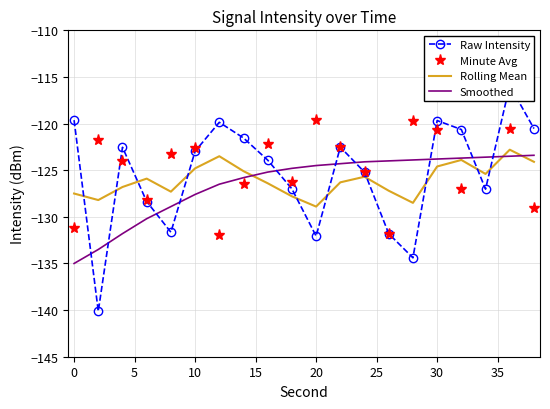

What is the highest value of the Smoothed series?

-123.4